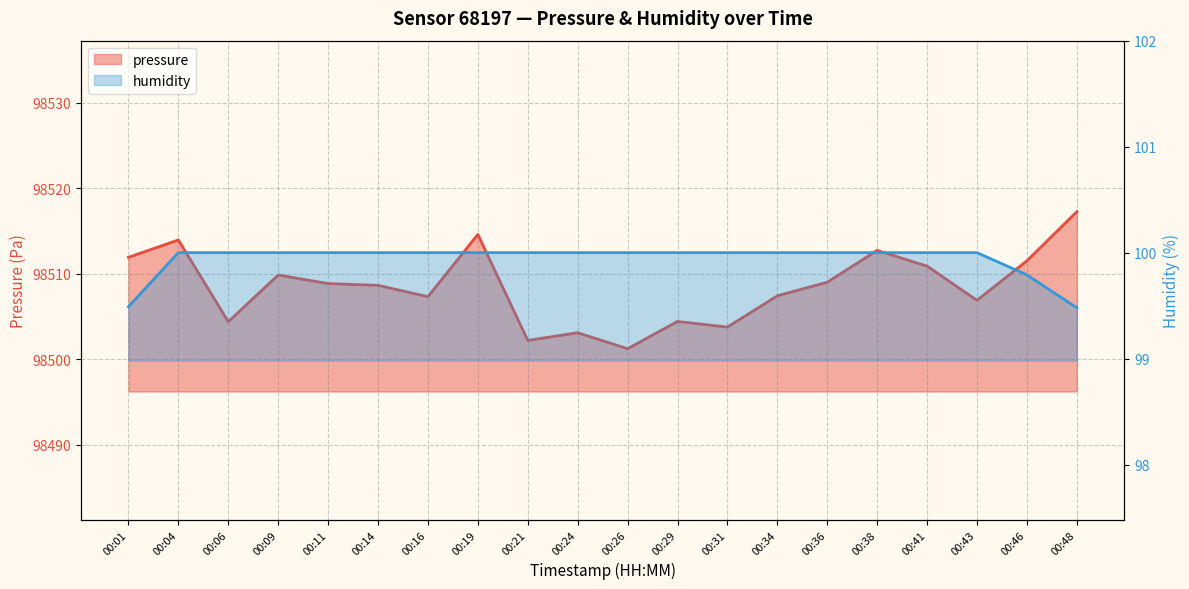

What is the value of the pressure point at the 20th from the left?

98517.2